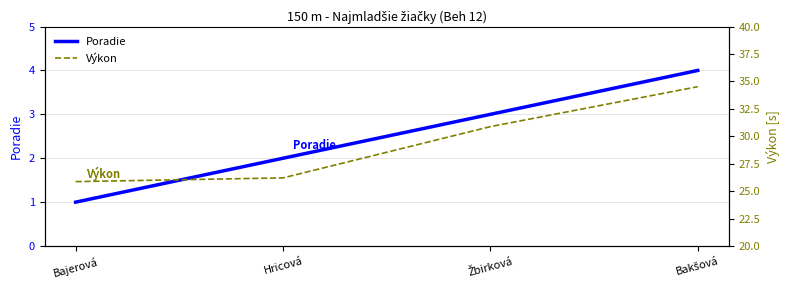

Does the chart display data point markers on the line(s)?

No